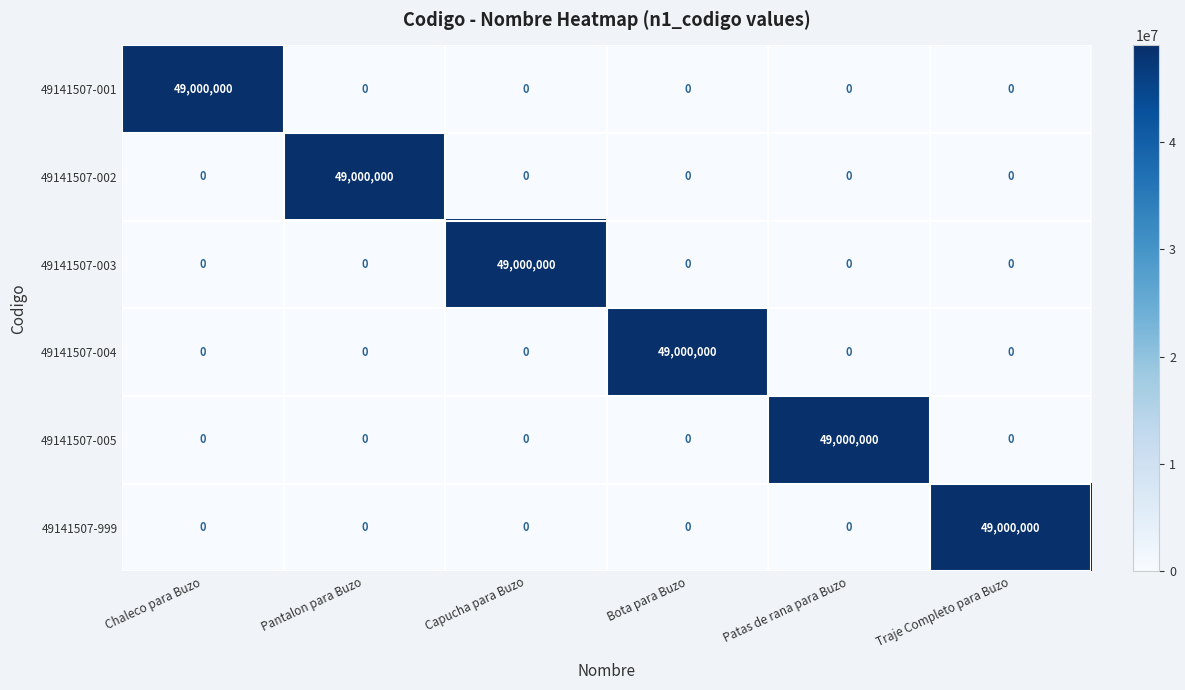

What is the difference between the maximum and minimum values in the 49141507-001 series?

49000000